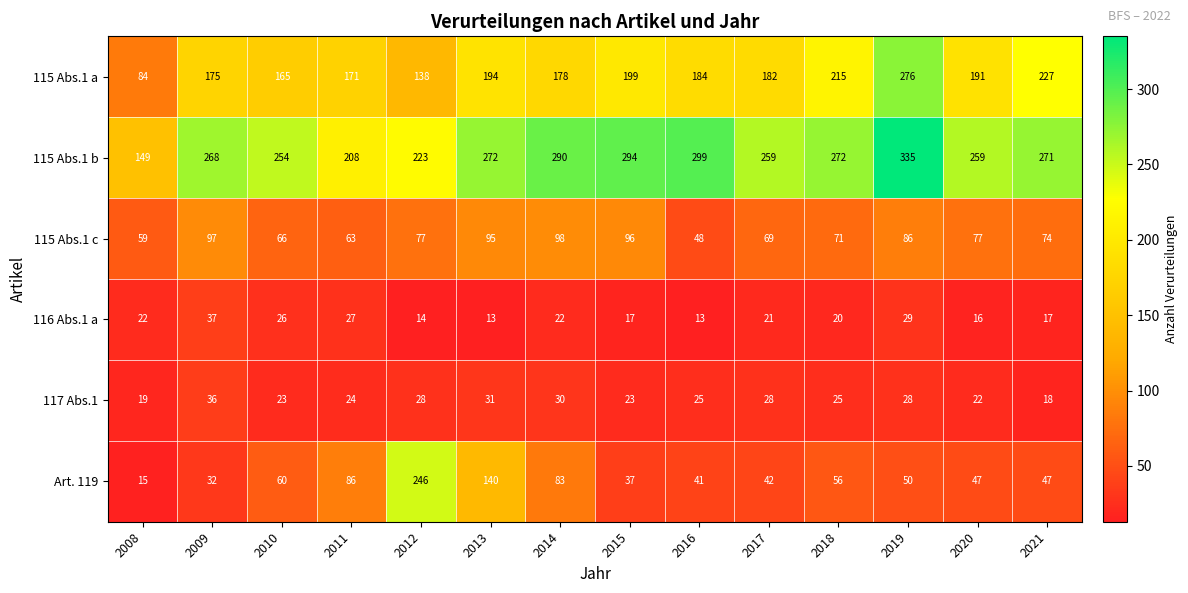

True or false: Art. 119 has a value of 32 at 2009.

True